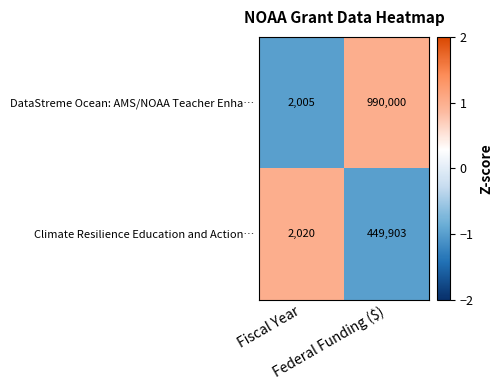

Rank the series by their maximum value, from highest to lowest.

DataStreme Ocean: AMS/NOAA Teacher Enha…, Climate Resilience Education and Action…